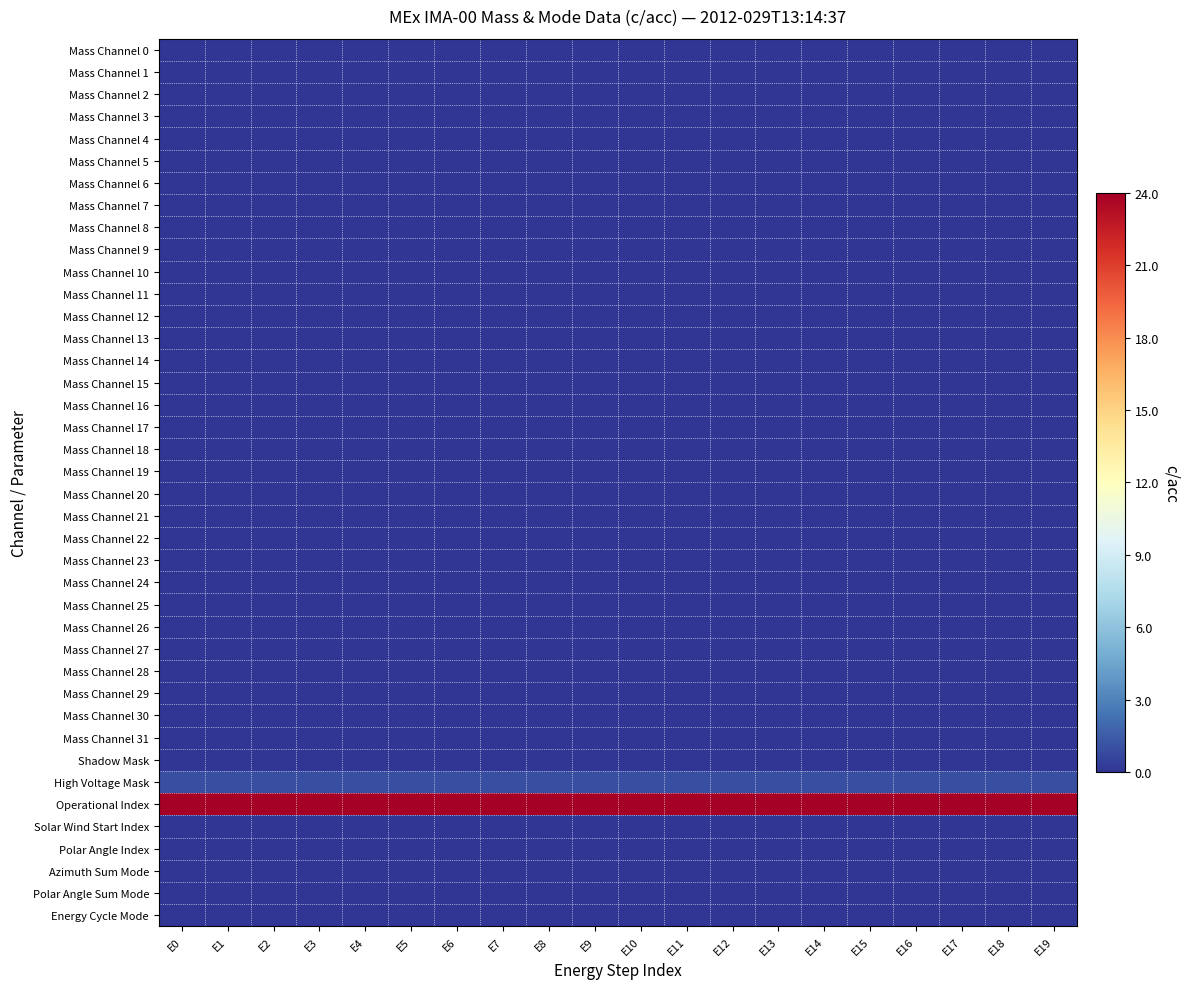

List the series in order of their peak value, highest first.

Operational Index, High Voltage Mask, Mass Channel 0, Mass Channel 1, Mass Channel 2, Mass Channel 3, Mass Channel 4, Mass Channel 5, Mass Channel 6, Mass Channel 7, Mass Channel 8, Mass Channel 9, Mass Channel 10, Mass Channel 11, Mass Channel 12, Mass Channel 13, Mass Channel 14, Mass Channel 15, Mass Channel 16, Mass Channel 17, Mass Channel 18, Mass Channel 19, Mass Channel 20, Mass Channel 21, Mass Channel 22, Mass Channel 23, Mass Channel 24, Mass Channel 25, Mass Channel 26, Mass Channel 27, Mass Channel 28, Mass Channel 29, Mass Channel 30, Mass Channel 31, Shadow Mask, Solar Wind Start Index, Polar Angle Index, Azimuth Sum Mode, Polar Angle Sum Mode, Energy Cycle Mode